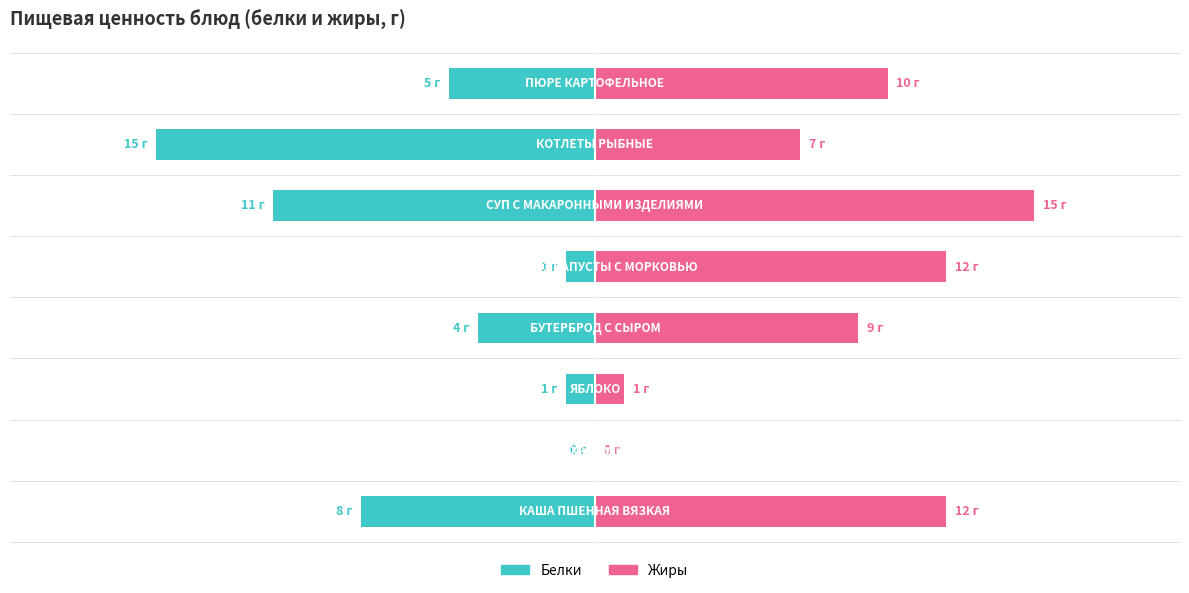

True or false: Белки has a value of -8 at 0.

True